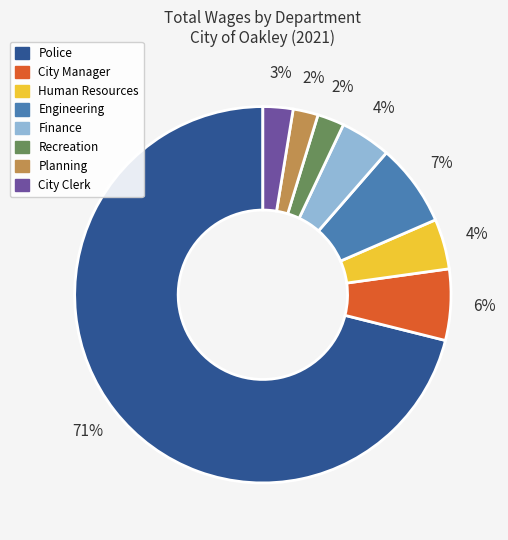

Is the sum of Recreation and Police greater than half?

Yes